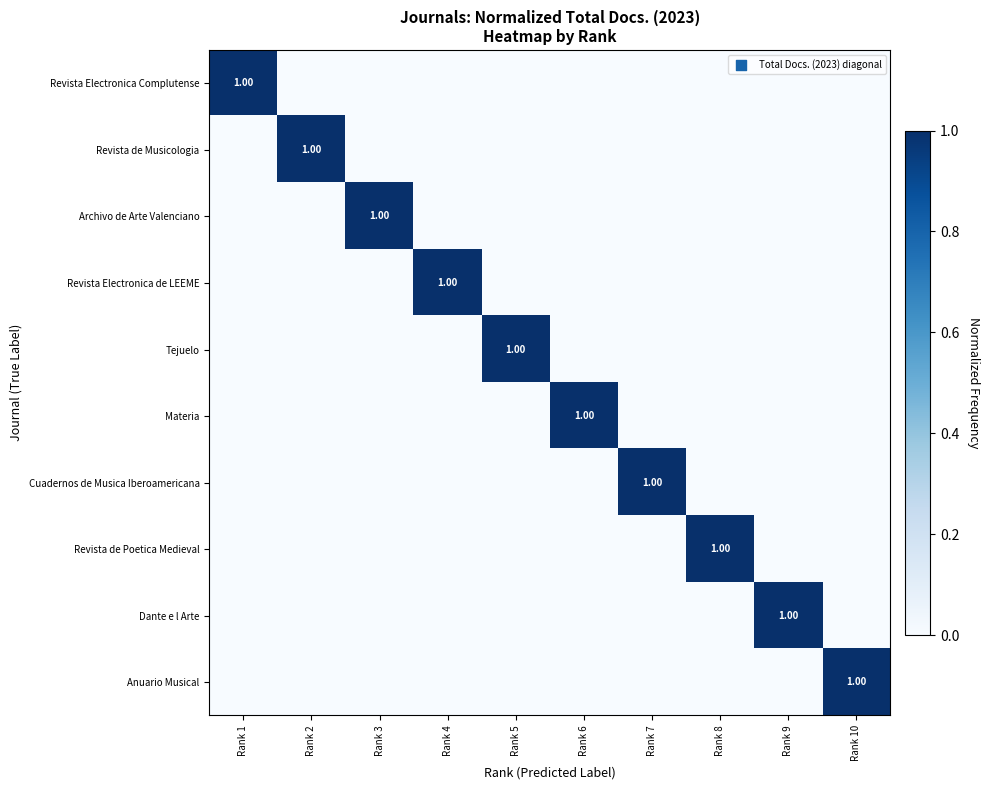

The value of Revista Electronica de LEEME at Rank 3 is 0. True or false?

True